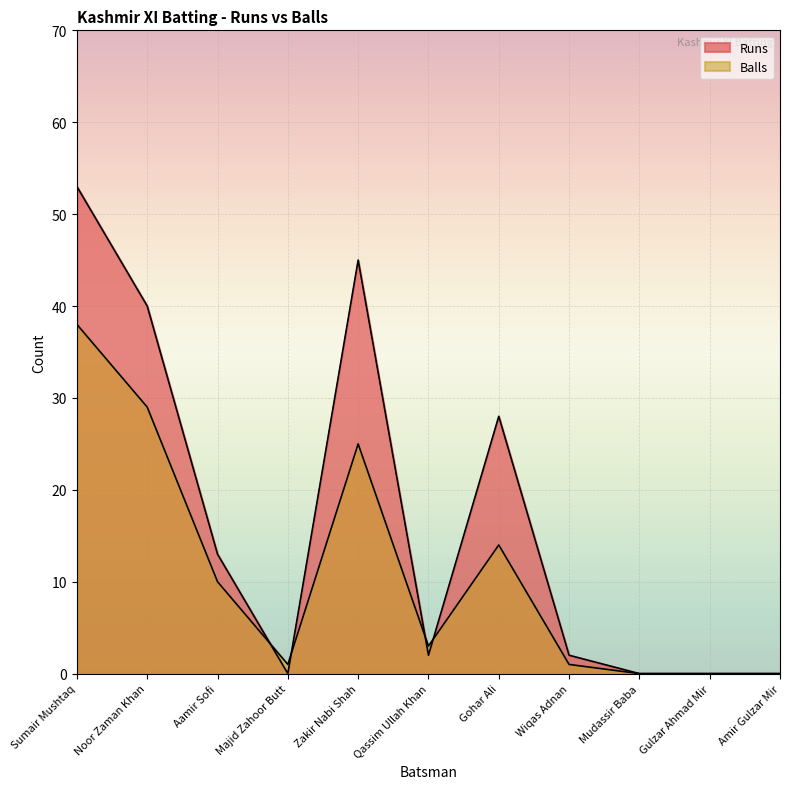

How many data points does each series have?

11